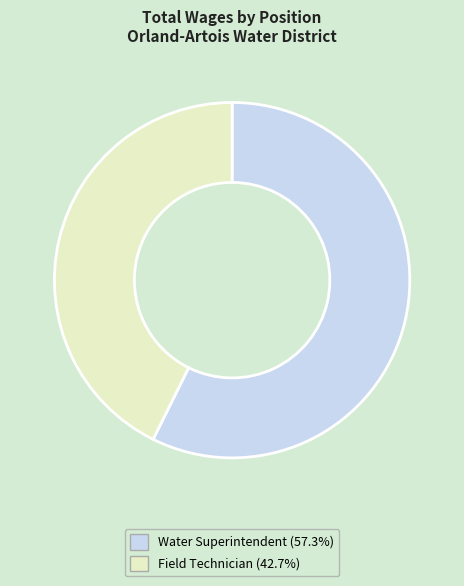

Do Field Technician and Water Superintendent together represent more than half of the pie?

Yes